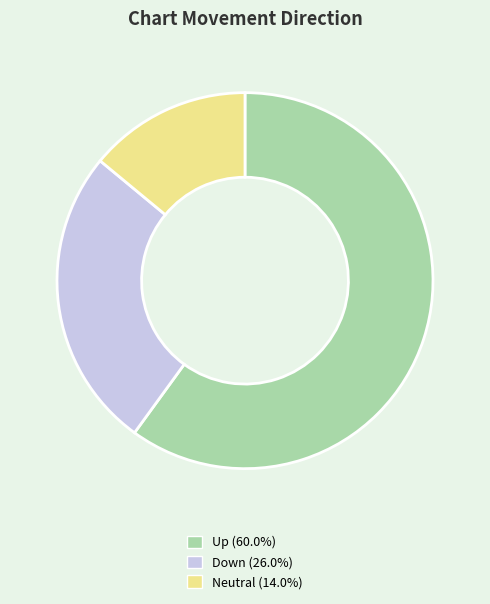

Does any single category account for the majority?

Yes